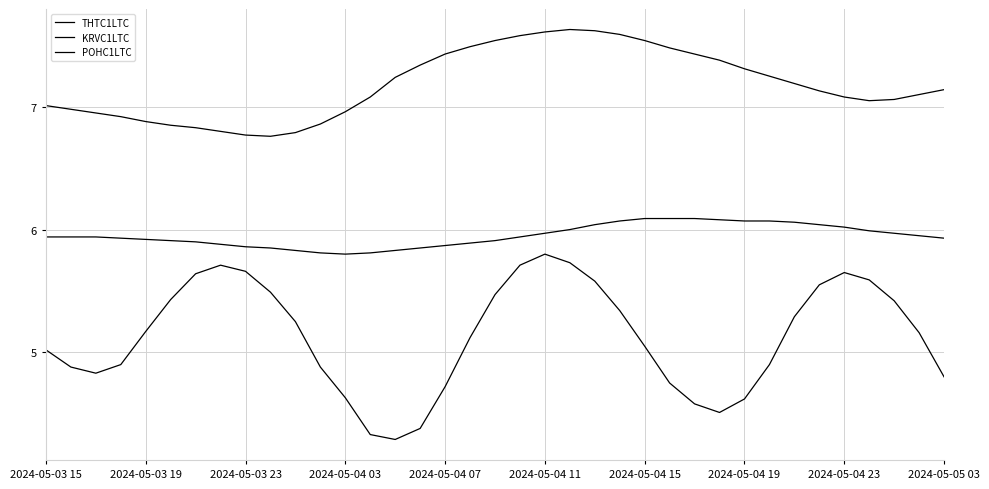

At which label does THTC1LTC reach its minimum?

14